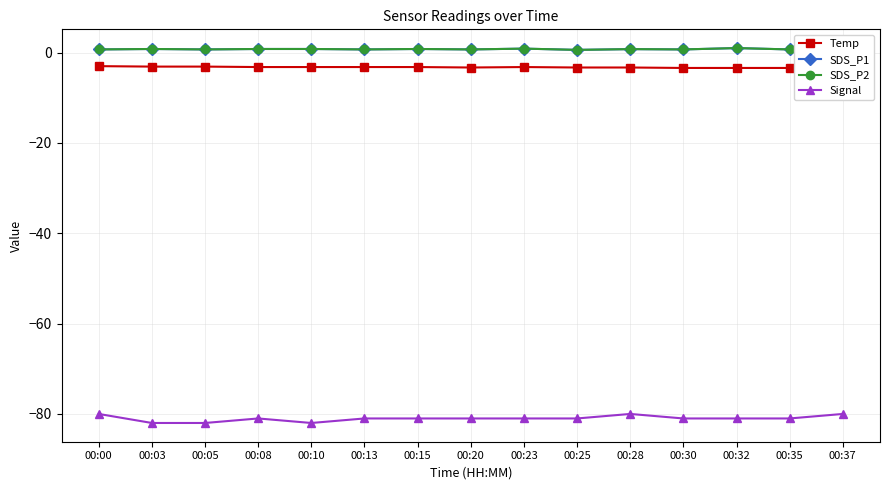

Is this an area chart (filled region under the line)?

No